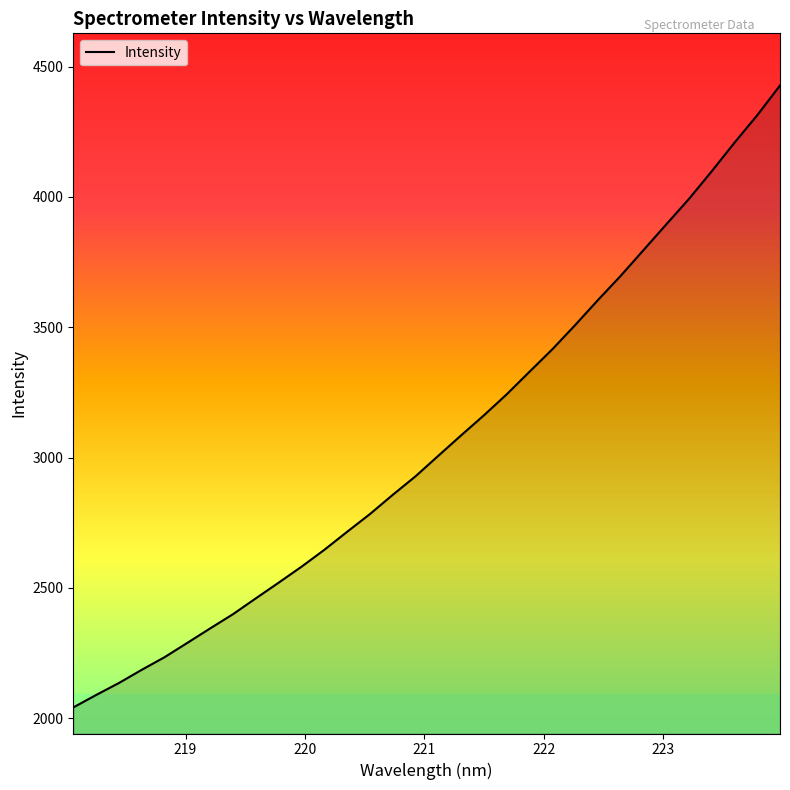

What is the greatest value displayed?

4427.6